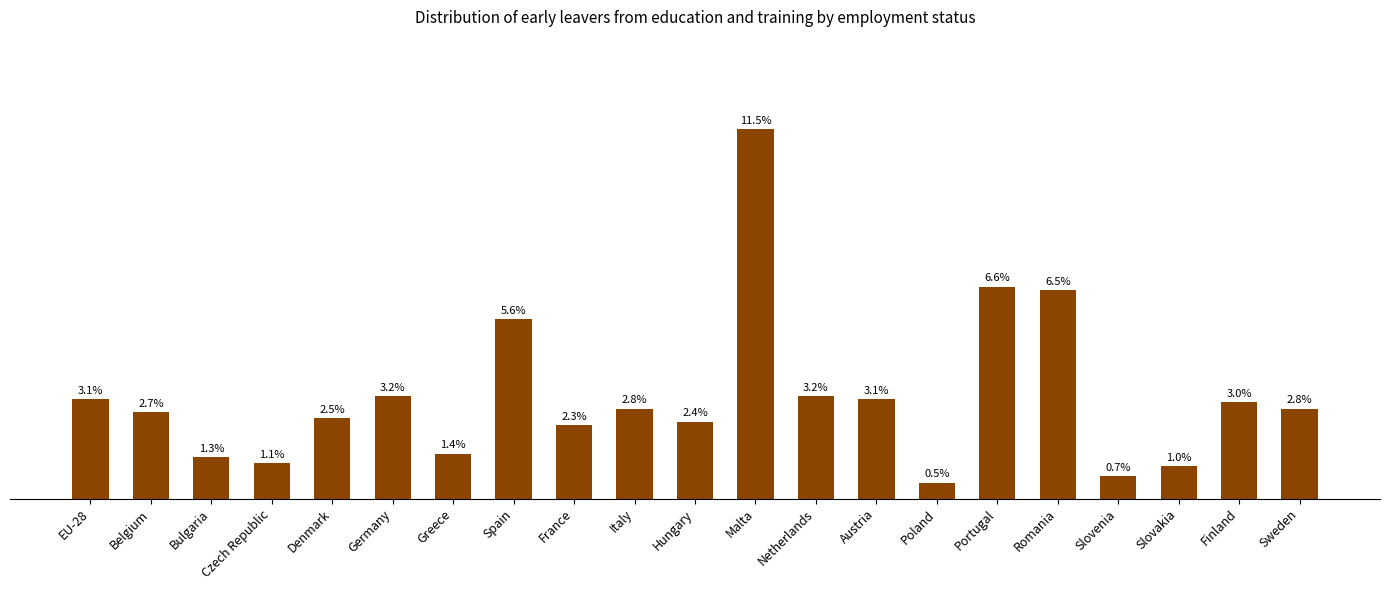

Which label corresponds to the smallest value in the chart?

Poland